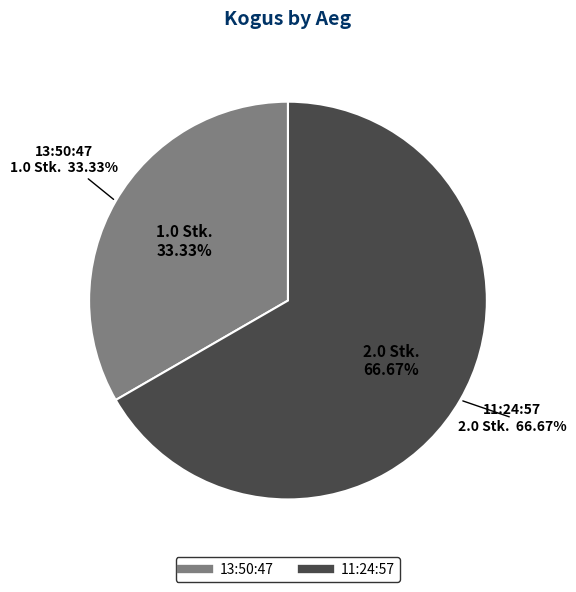

Is the sum of 11:24:57 and 13:50:47 greater than half?

Yes